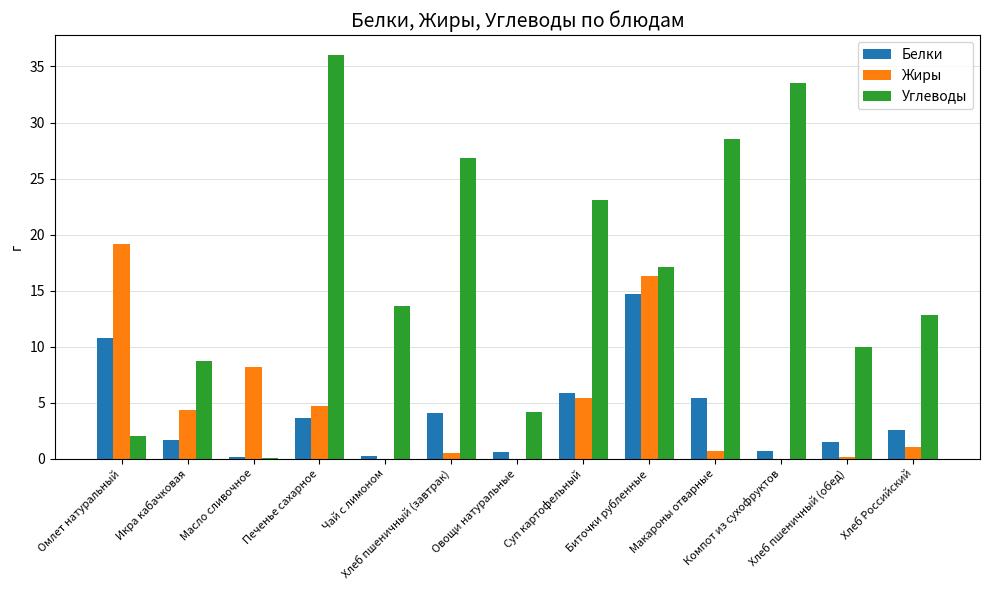

The Углеводы series shows 8.7 at Икра кабачковая. True or false?

True